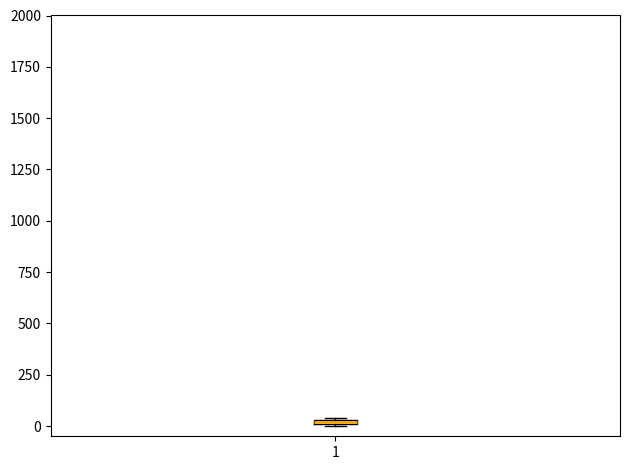

Where is the upper edge of the box at x = 1 on the y-axis? The values are not printed on the chart, so give them approximately, as read against the axis.

50